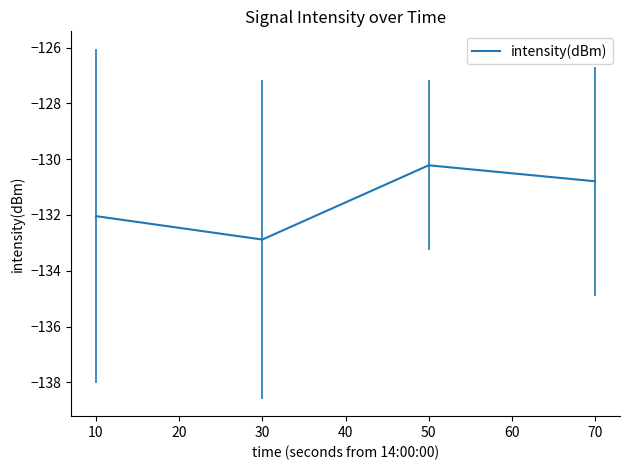

The chart shows a value of -79.5 at 70. True or false?

False